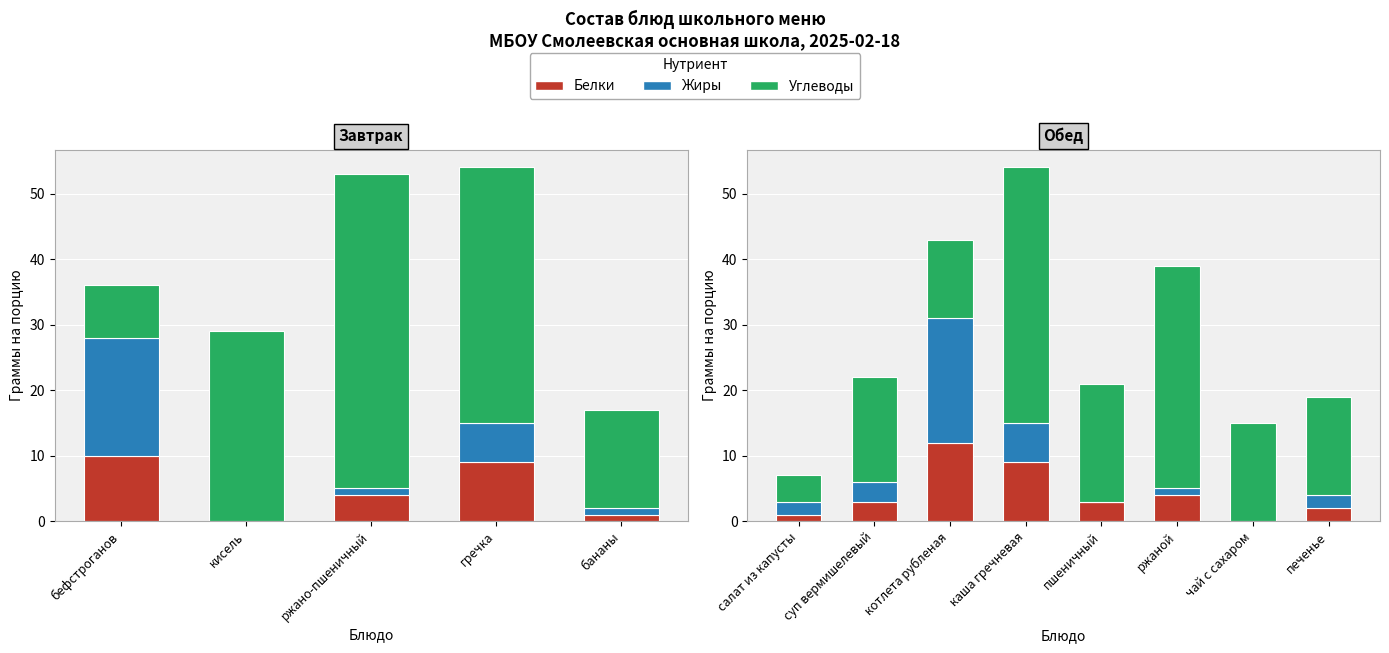

Does the chart contain any negative values?

No